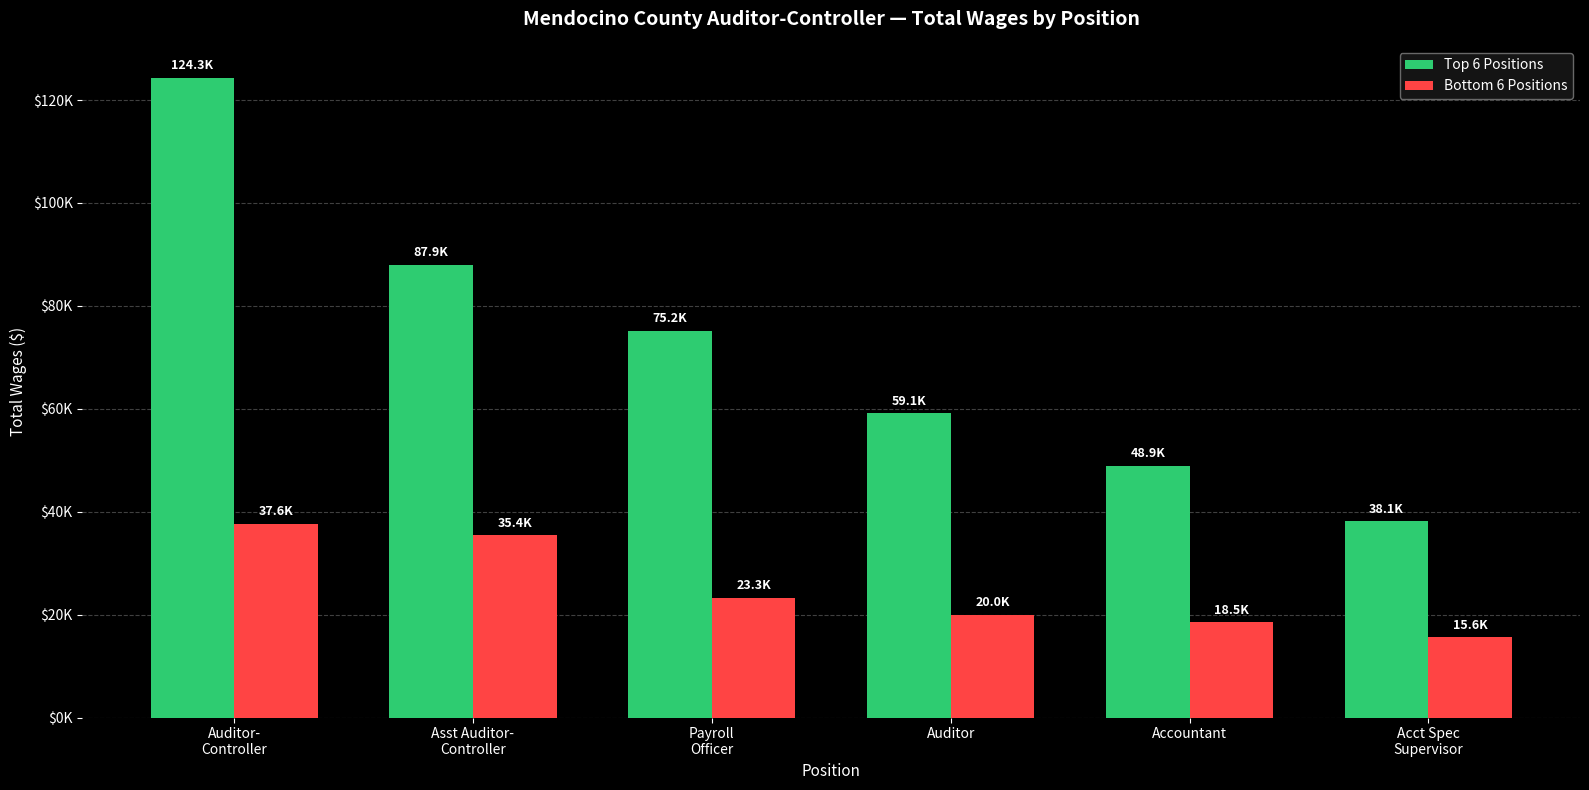

Which has a higher value, Auditor-
Controller or Accountant?

Auditor-
Controller